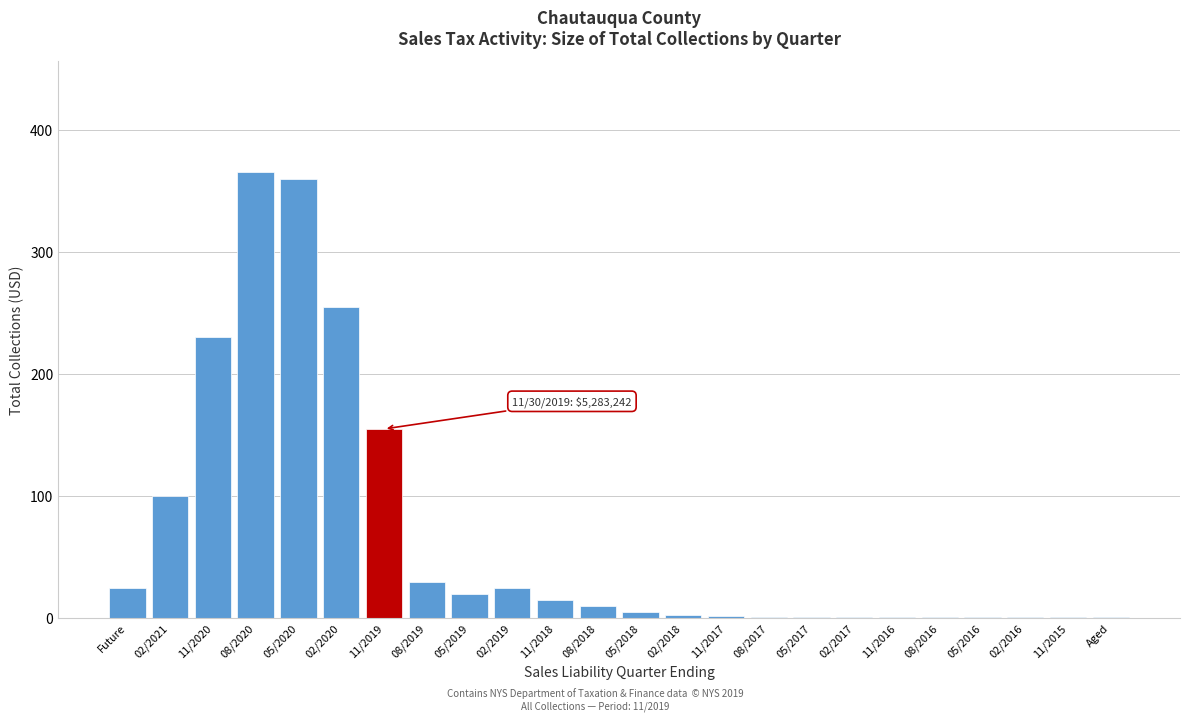

What is the sum of all values?

1609